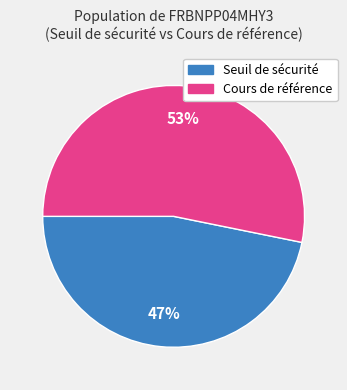

Between Cours de référence and Seuil de sécurité, which is larger?

Cours de référence